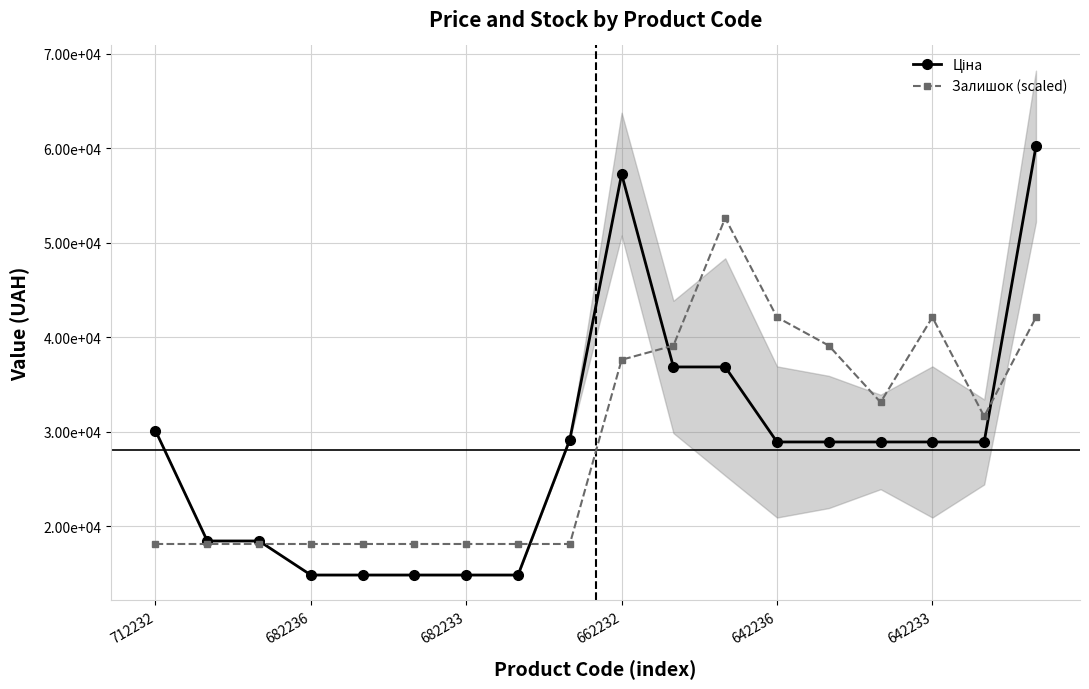

The Залишок (scaled) series shows 39102.2 at 10. True or false?

True